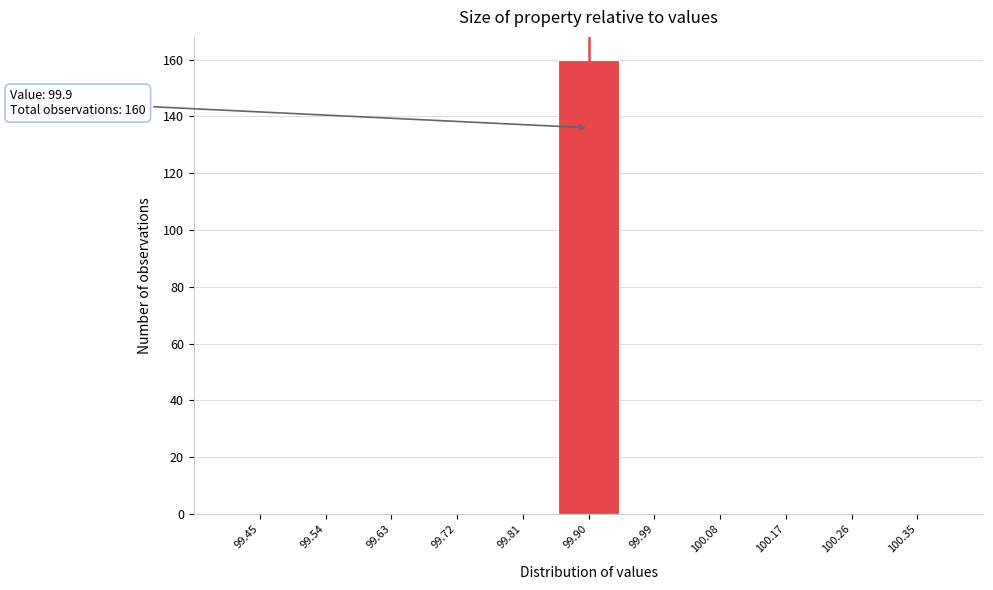

Over which range of the x-axis is the bar tallest?

99.85 to 99.95